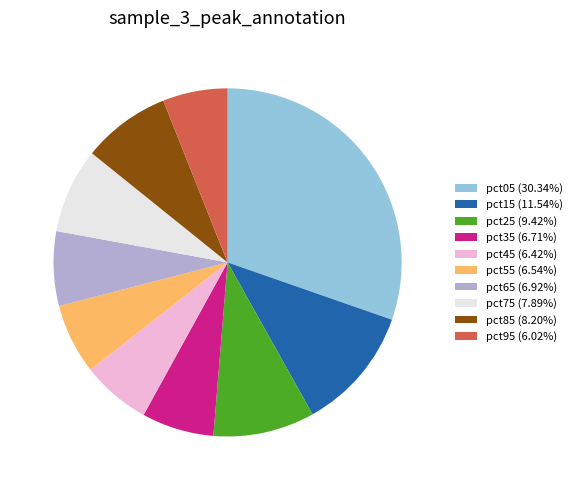

What is the largest slice in the pie chart?

pct05